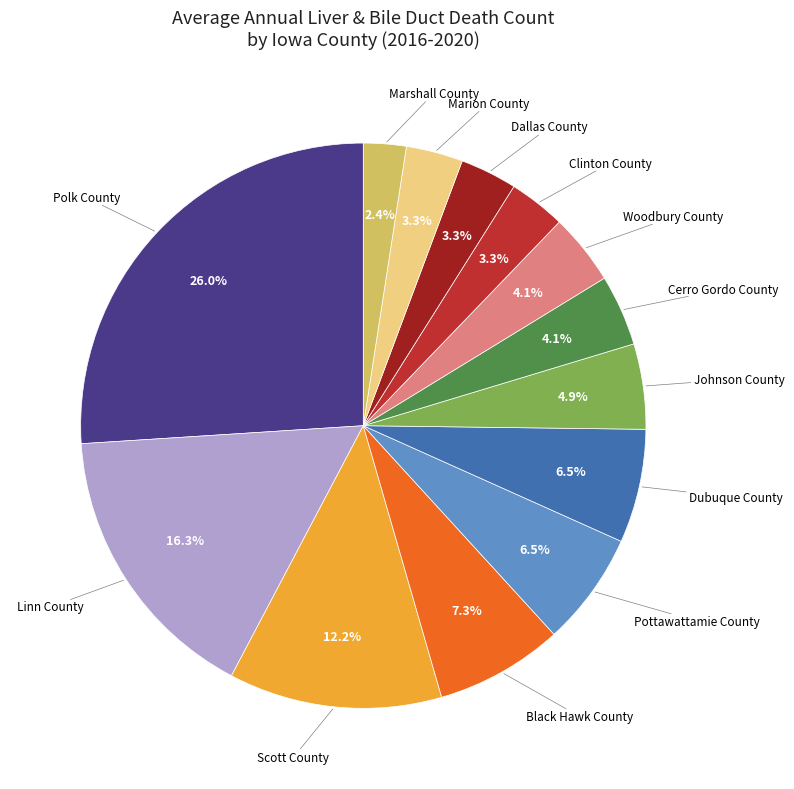

How many segments does this pie chart have?

13